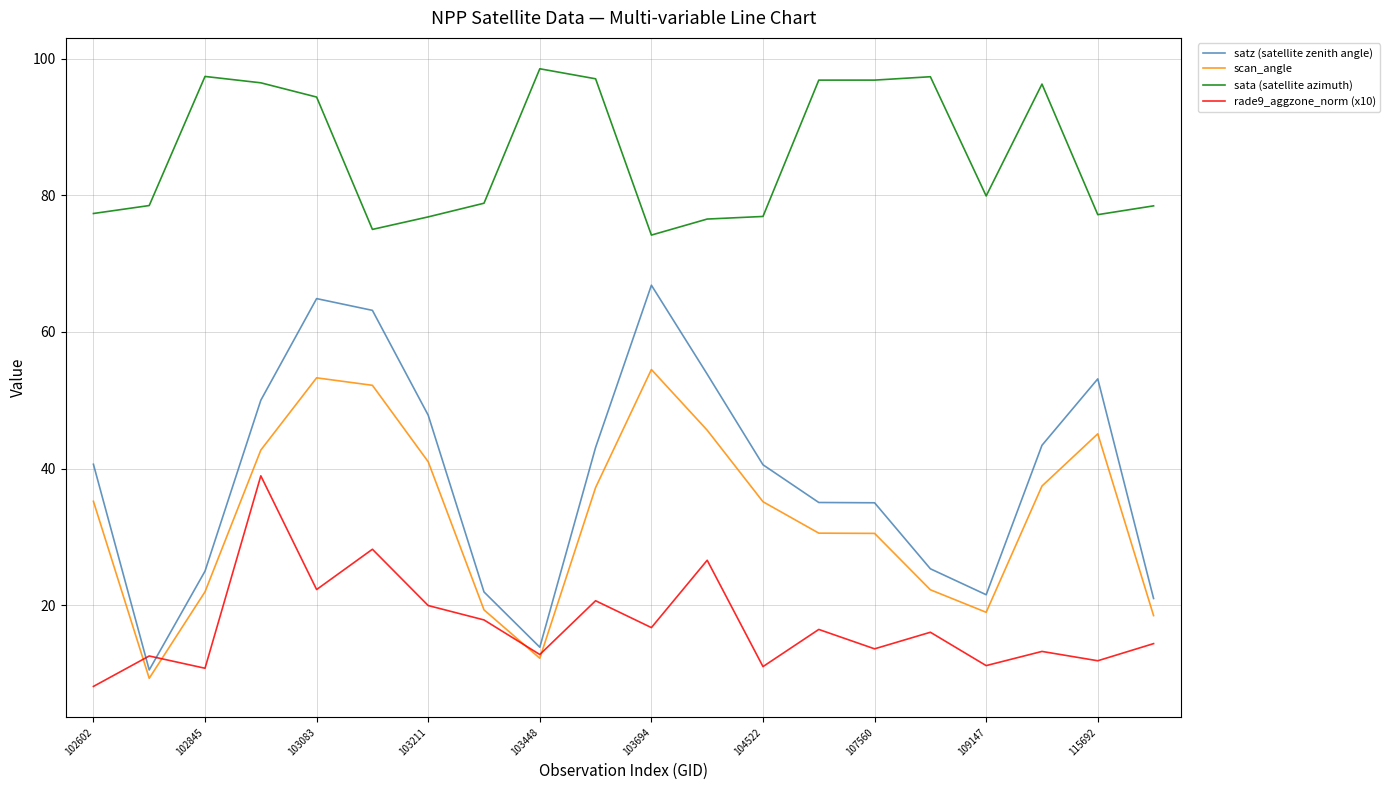

What is the highest value of the scan_angle series?

54.5